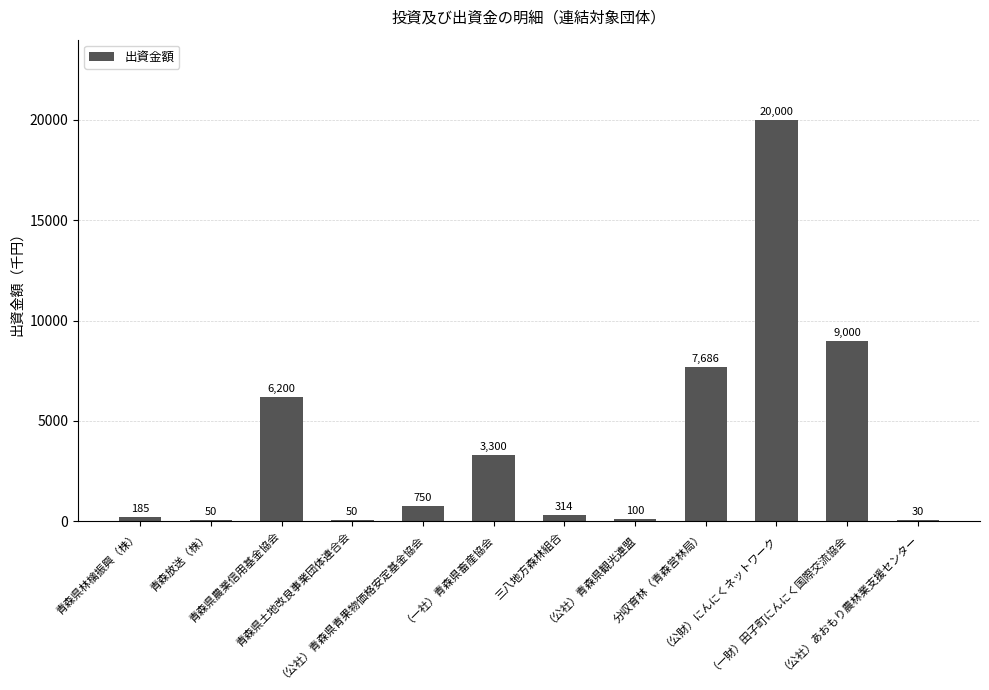

Reading right to left, list all the values displayed in this chart.

30	9000	20000	7686	100	314	3300	750	50	6200	50	185